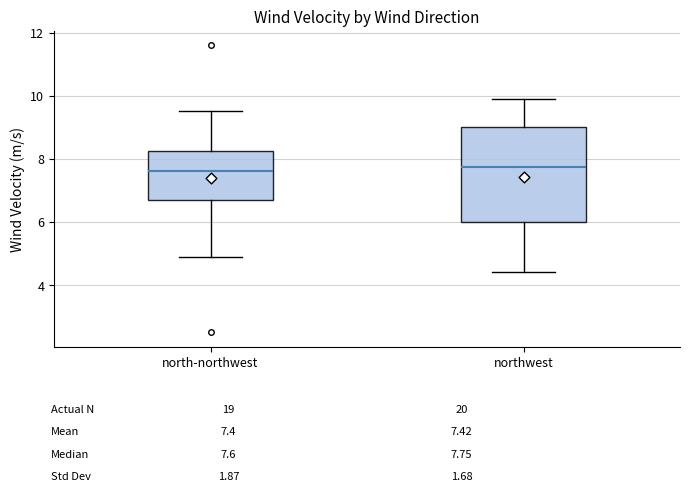

Reading left to right, read every box against the y-axis: the position of its median line, the range the box covers, and the ends of its whiskers. The values are not printed on the chart, so give them approximately, as read against the axis.

north-northwest: median 7.6, box 6.8 to 8.2, whiskers 5.0 to 9.6
northwest: median 7.8, box 6.0 to 9.0, whiskers 4.4 to 10.0